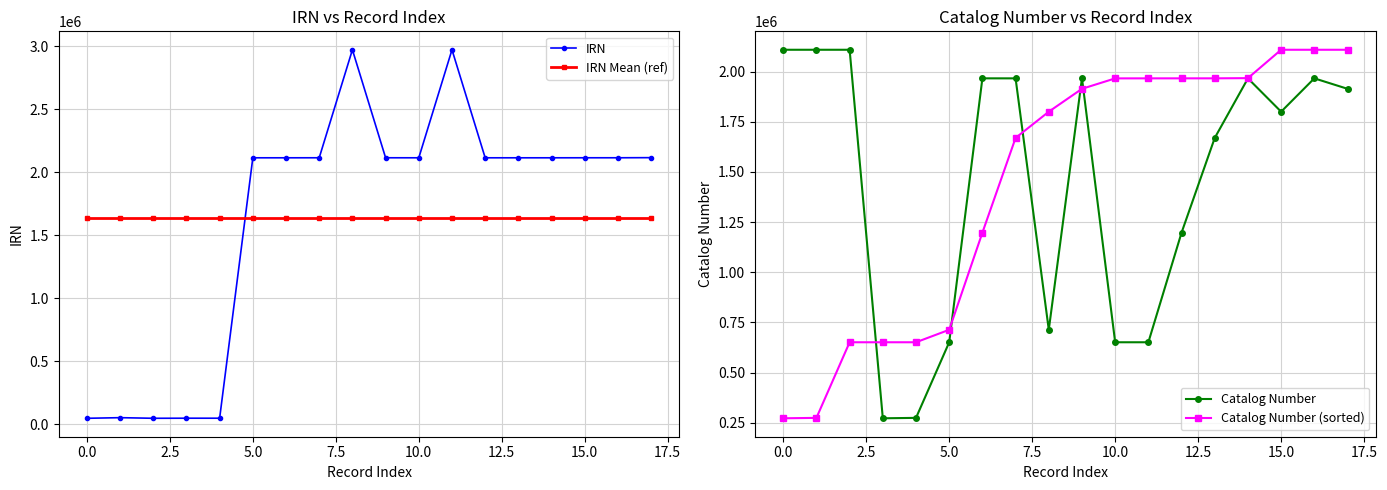

Is it true that IRN Mean (ref) equals 416299.7 at 0.0?

False